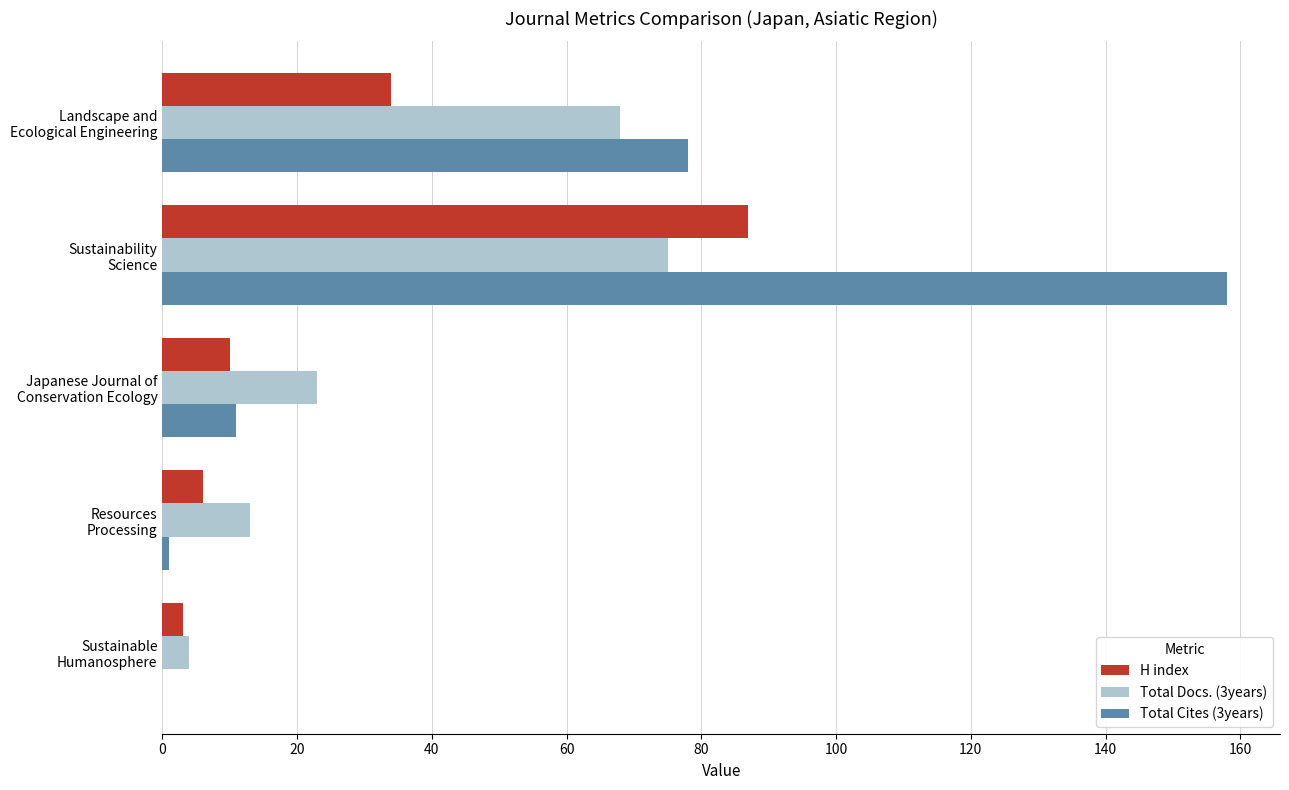

What is the maximum value for H index?

87